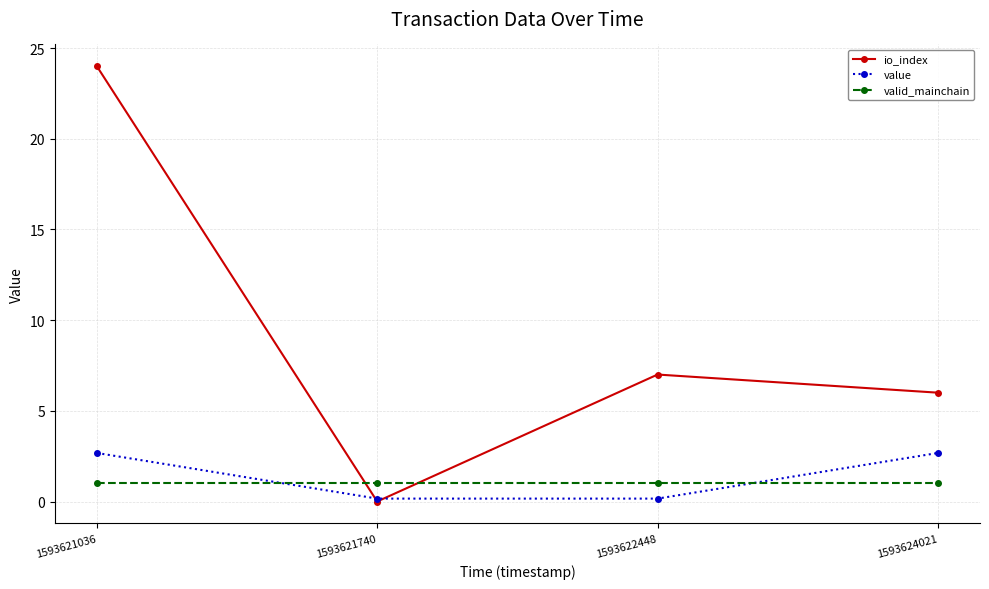

Count the number of data series in this chart.

3